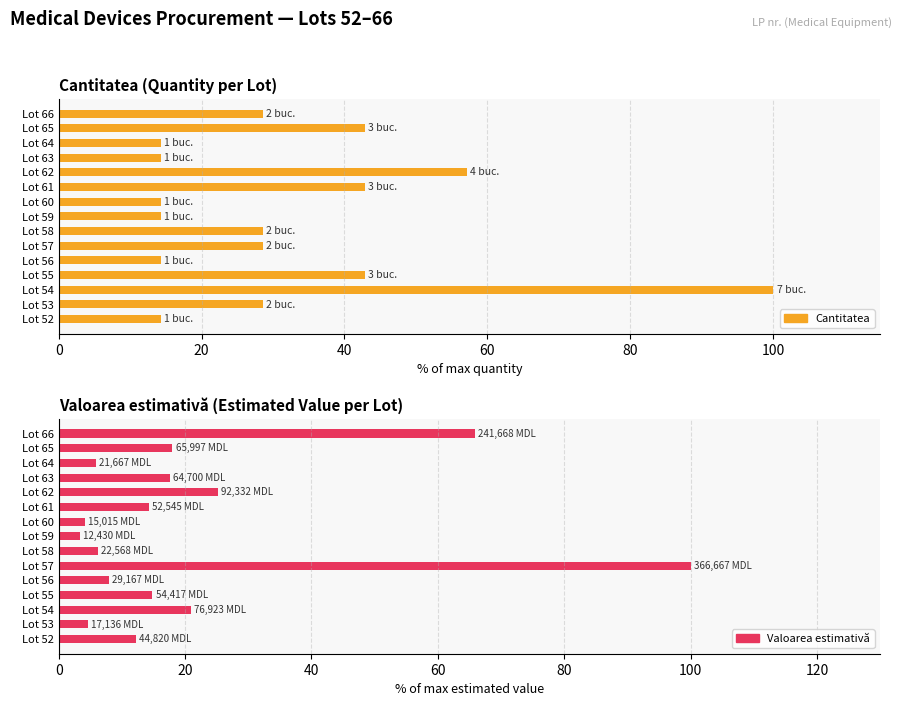

How many bars are there in total?

30